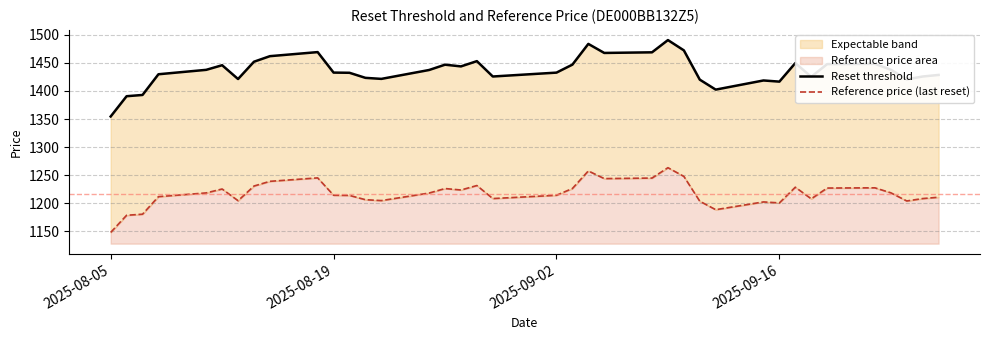

True or false: Reset threshold and Reference price (last reset) intersect in this chart.

False